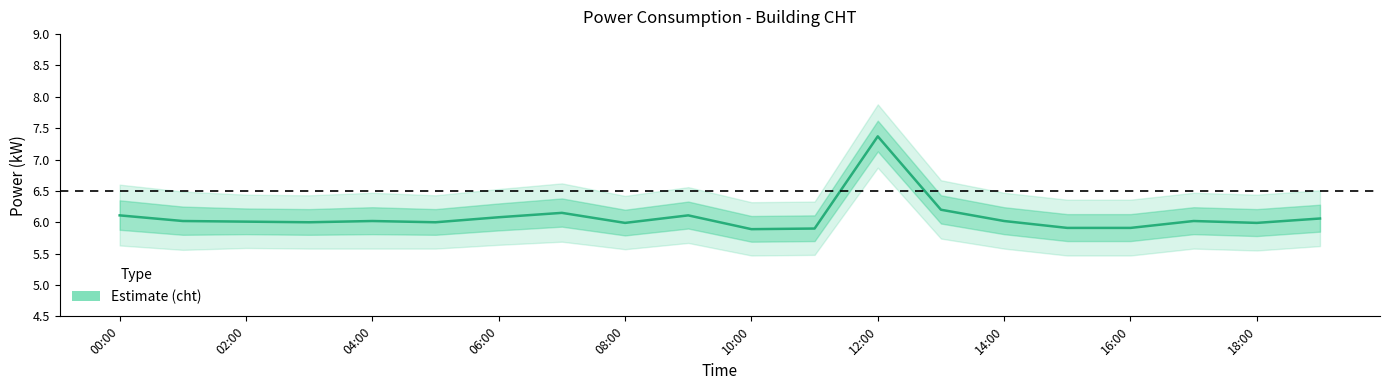

Is this an area chart (filled region under the line)?

No